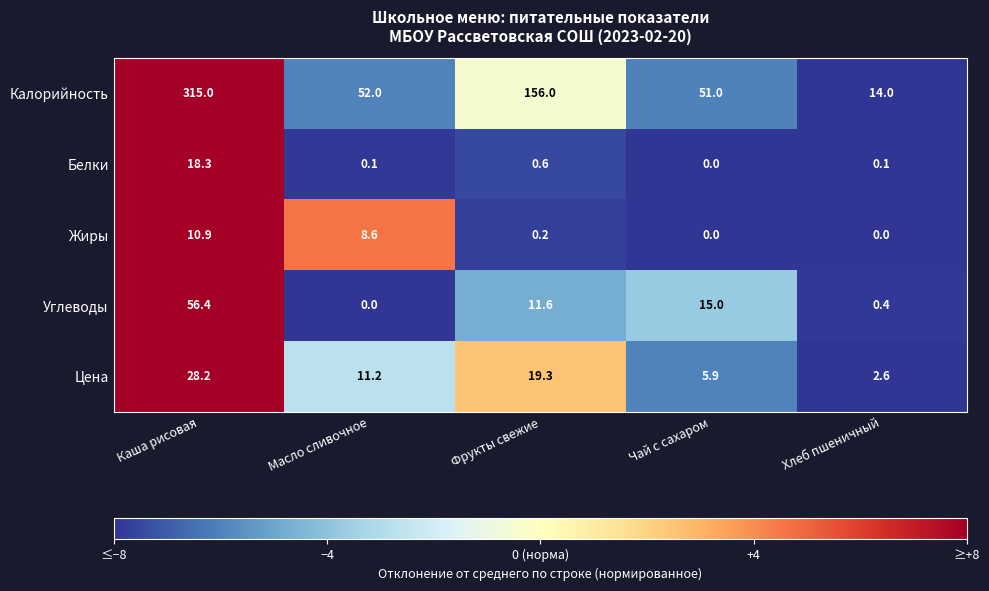

Which series has the widest spread of values?

Калорийность